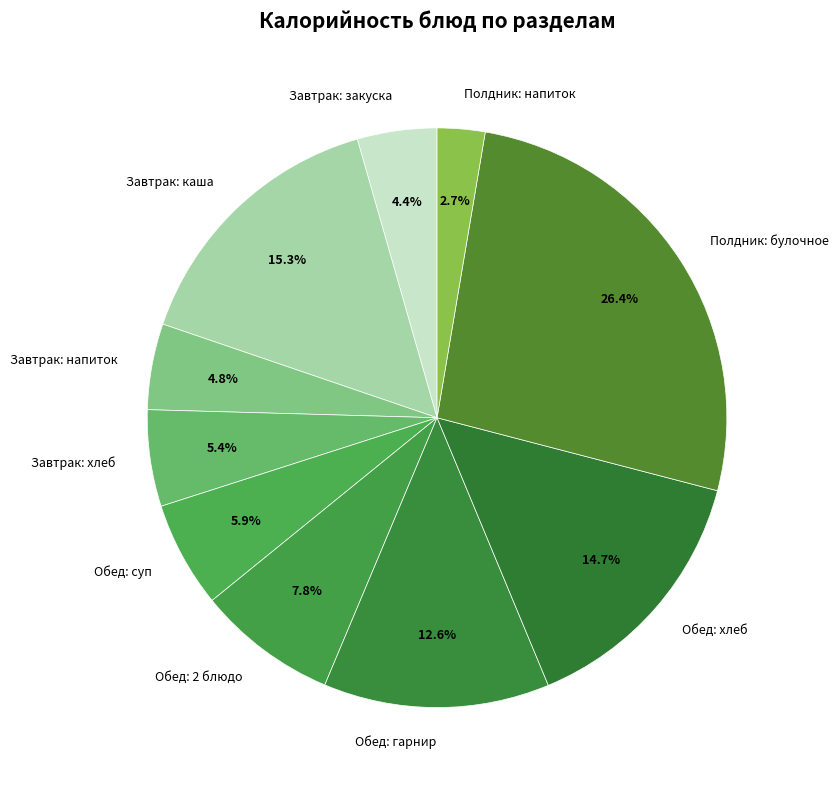

Between Завтрак: хлеб and Завтрак: каша, which is larger?

Завтрак: каша